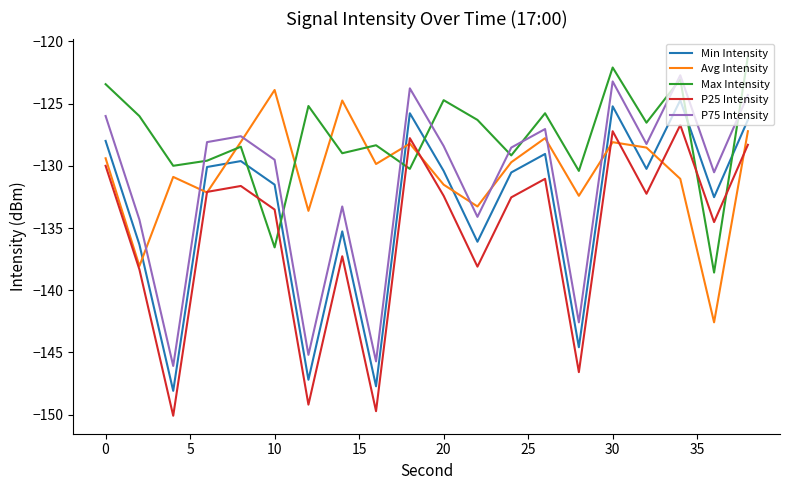

What is the maximum value shown in the chart?

-121.2